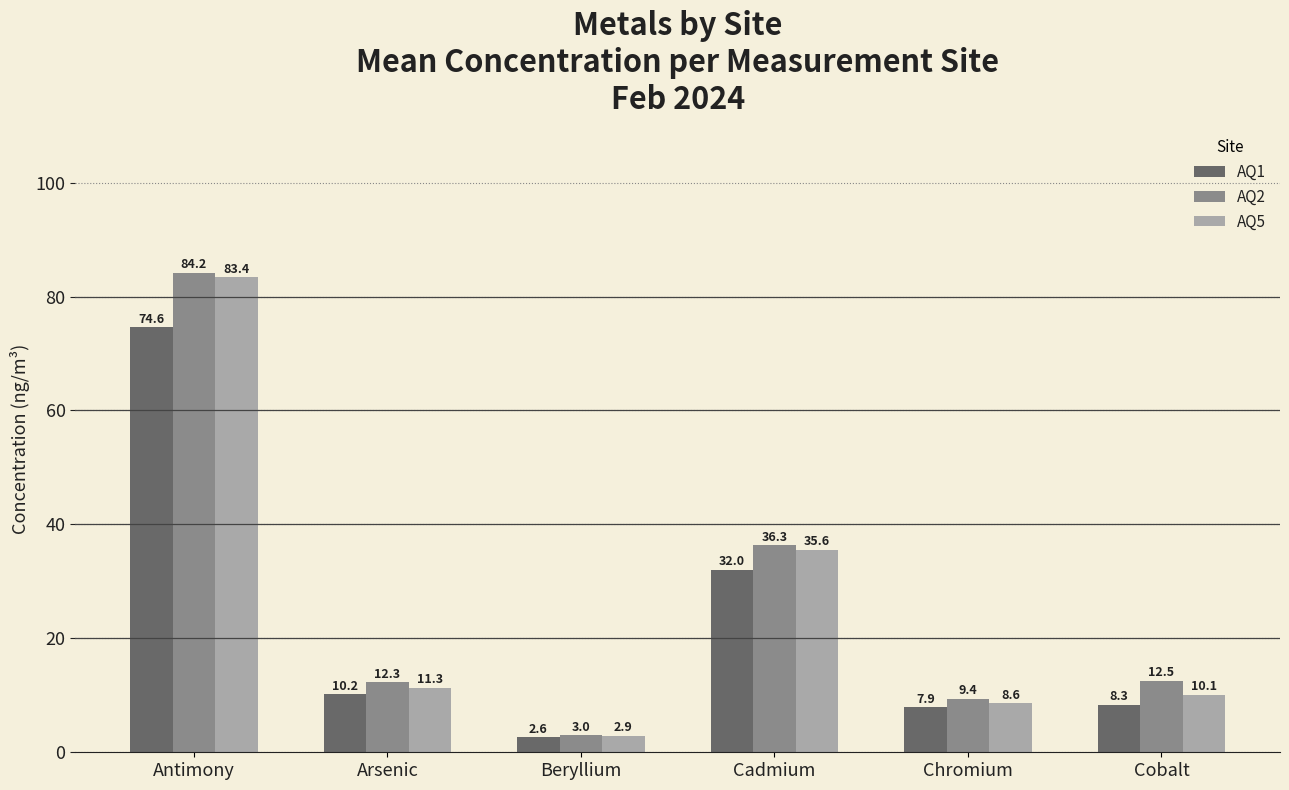

Rank the series by their average value, from highest to lowest.

AQ2, AQ5, AQ1